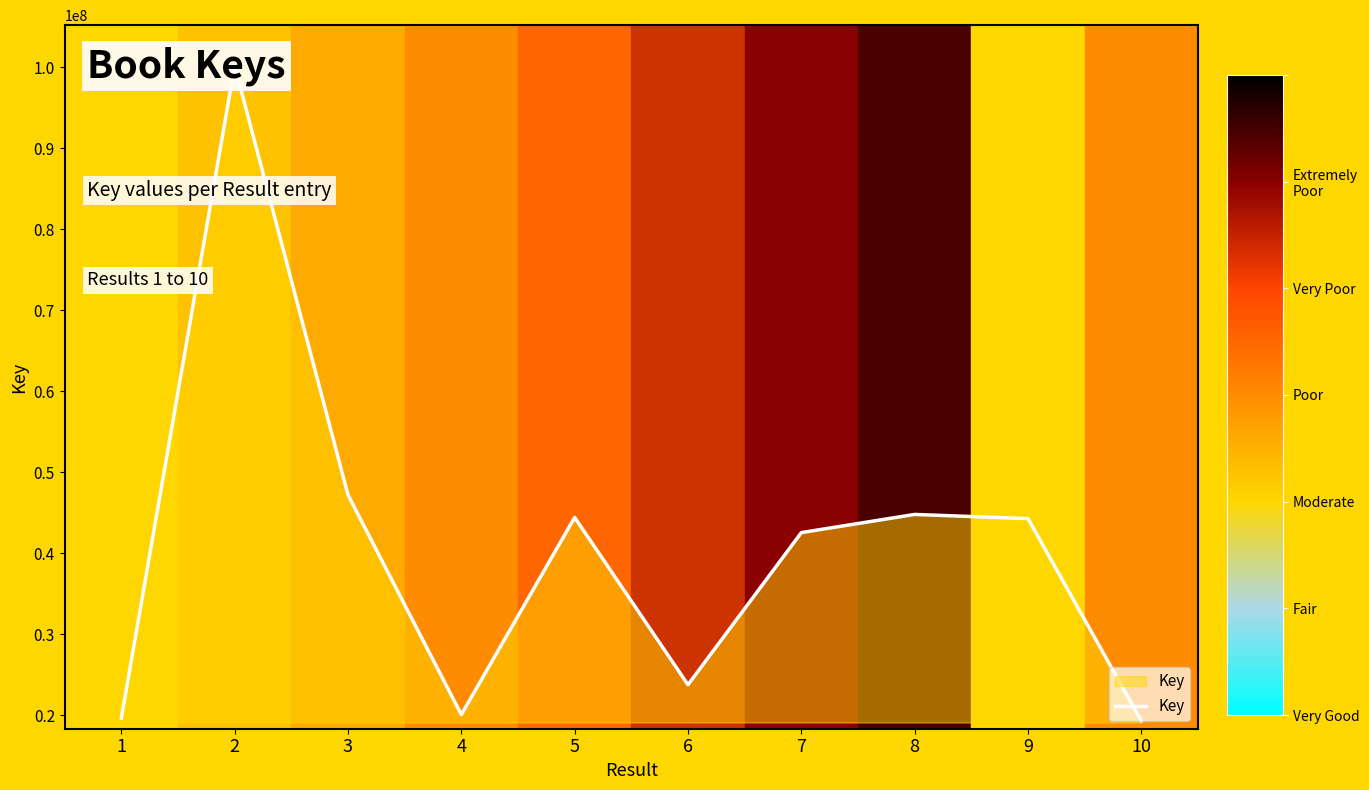

What is the minimum value shown in the chart?

19275704